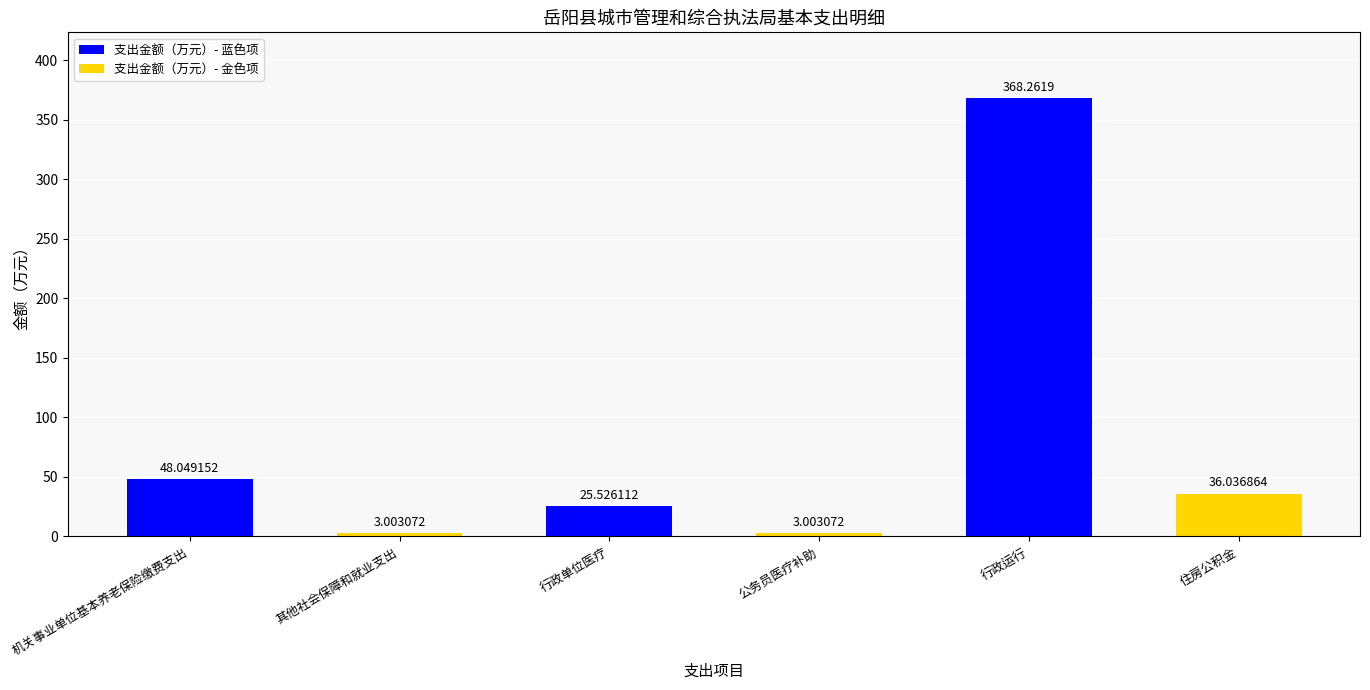

What is the change in value from 其他社会保障和就业支出 to 住房公积金?

+33.0